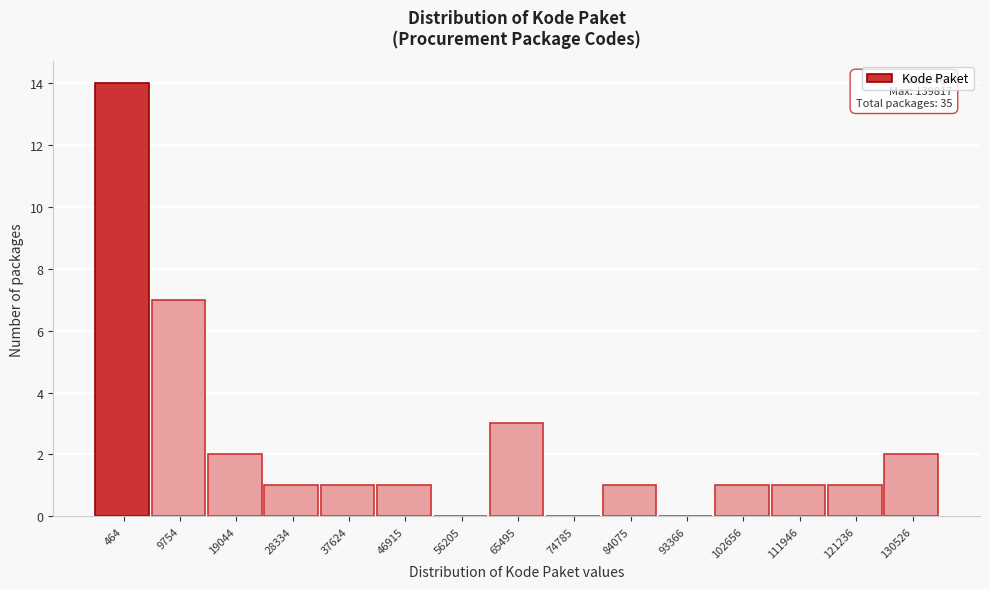

Reading right to left, transcribe all the data shown in this chart.

130526=2	121236=1	111946=1	102656=1	93366=0	84075=1	74785=0	65495=3	56205=0	46915=1	37624=1	28334=1	19044=2	9754=7	464=14